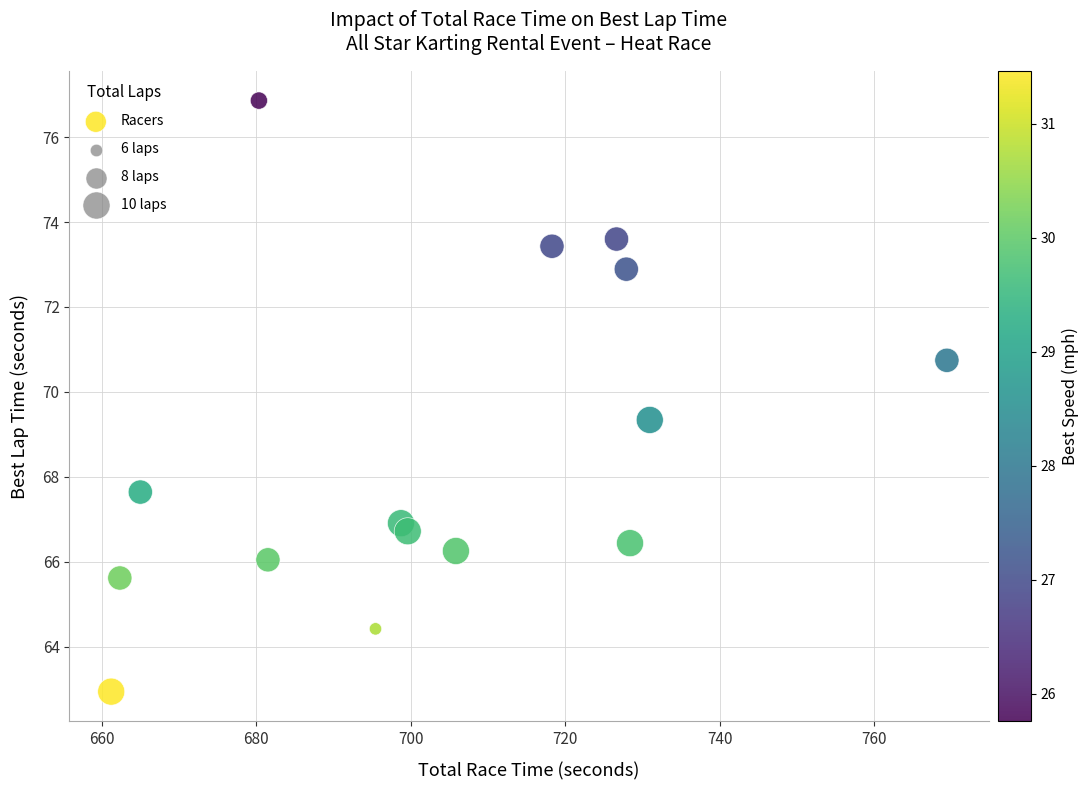

What is the range of X values (max minus min)?

108.2